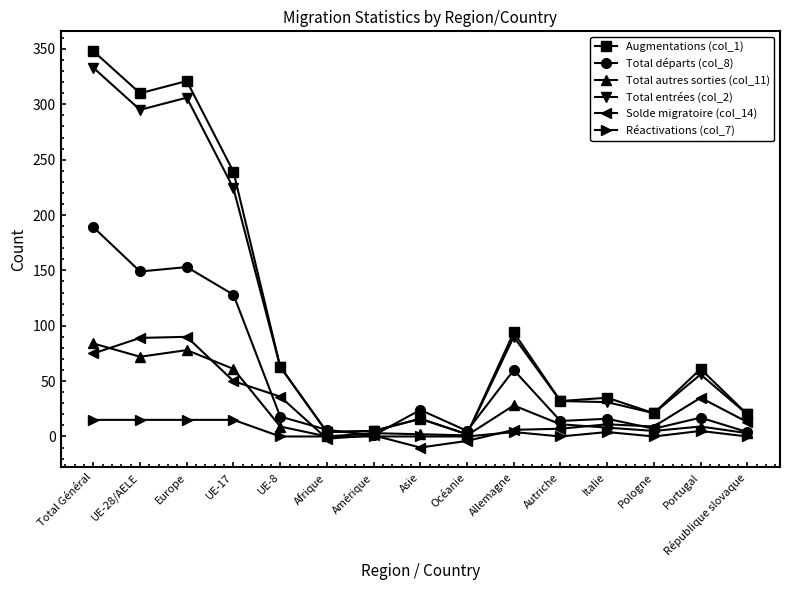

True or false: Solde migratoire (col_14) has a value of 49 at UE-28/AELE.

False